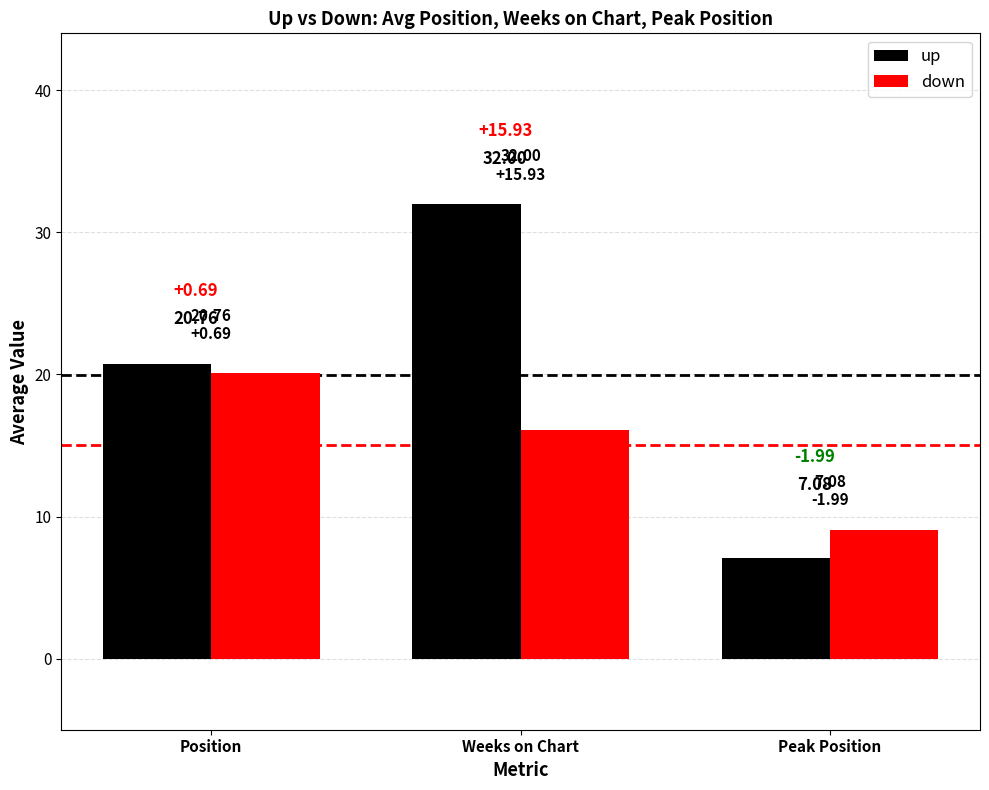

What is the difference between the second highest and minimum values in the up series?

13.7